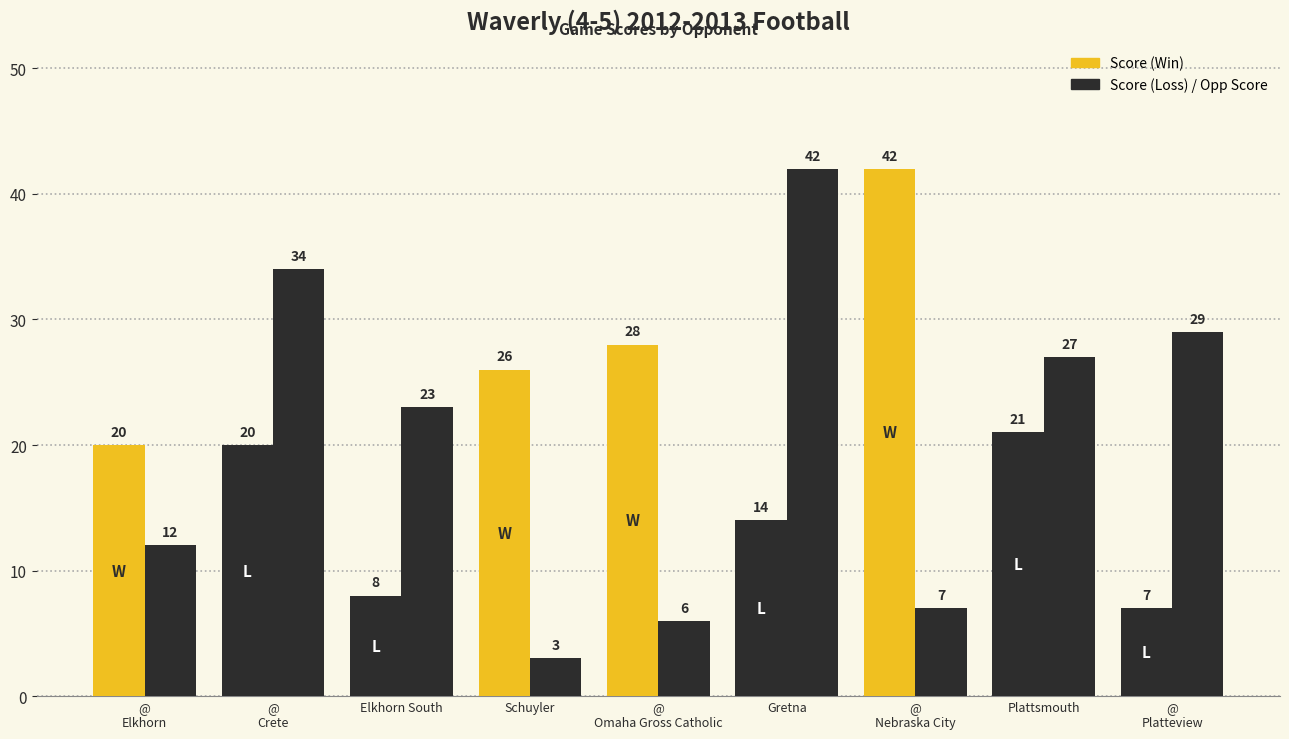

What is the value of the Score bar at the 1st from the left?

20